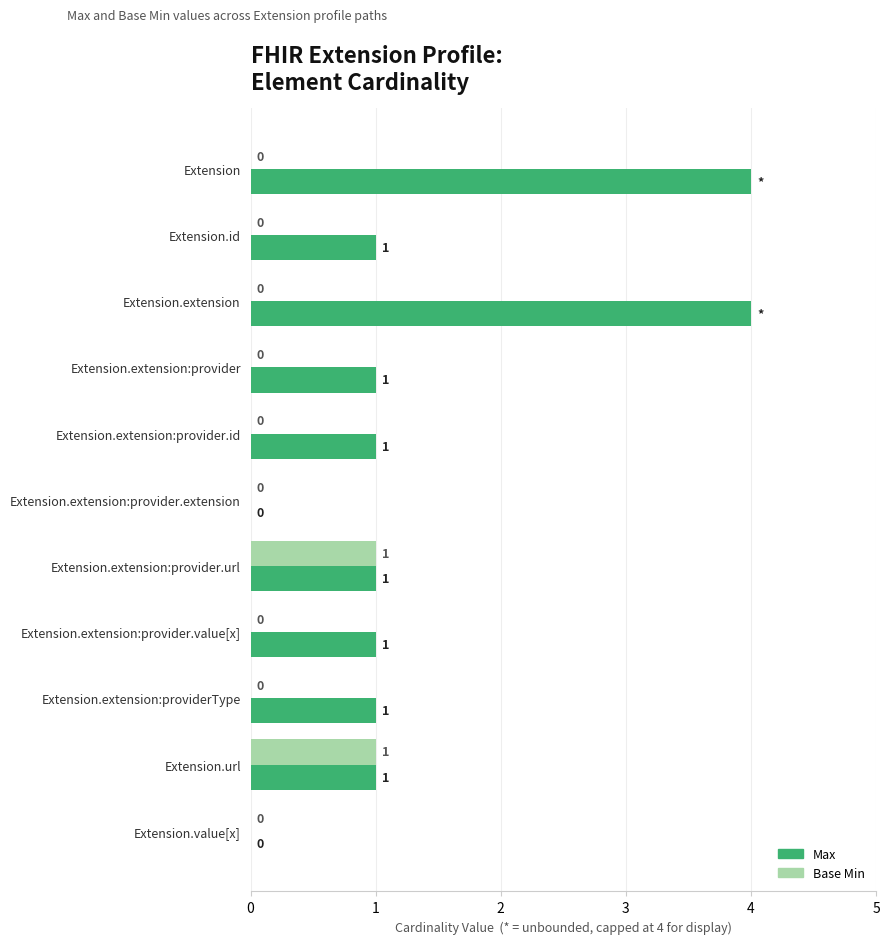

The value of Max at Extension.extension:provider.url is 1. True or false?

True